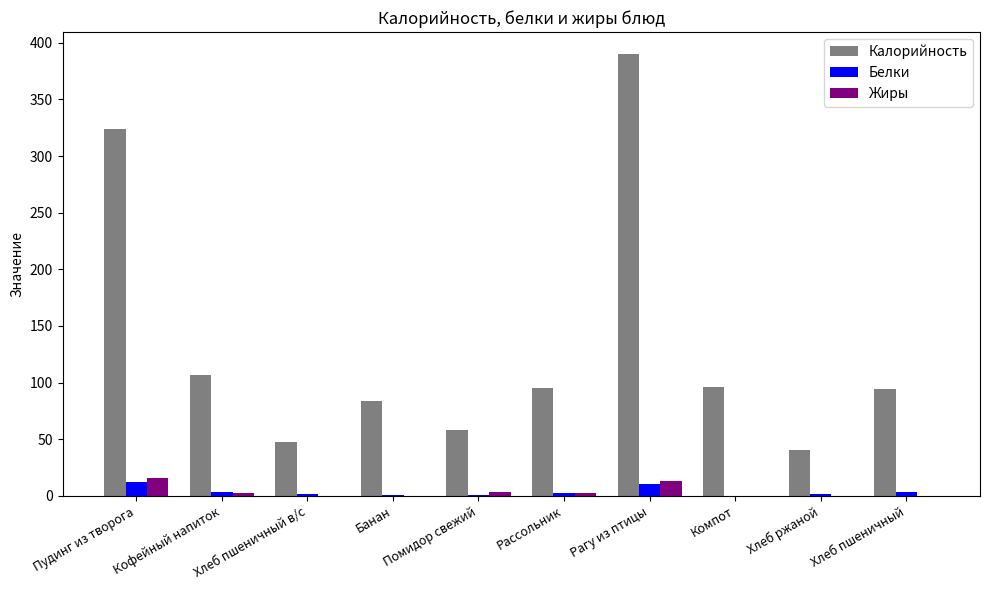

Is it true that Калорийность equals 96.7 at Помидор свежий?

False